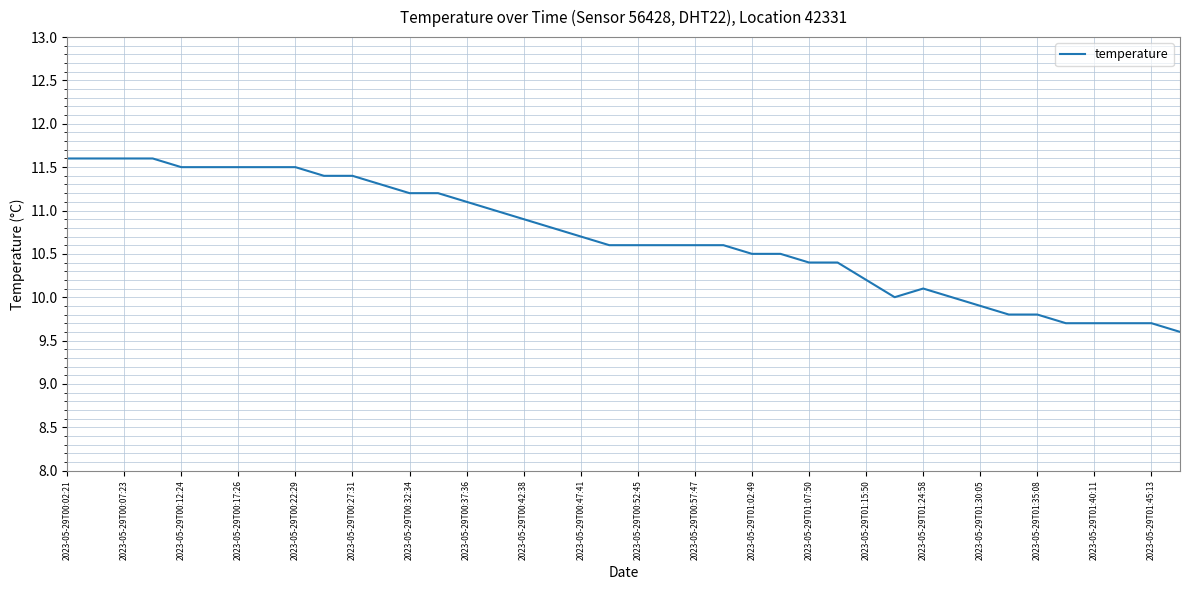

What is the greatest value displayed?

11.6